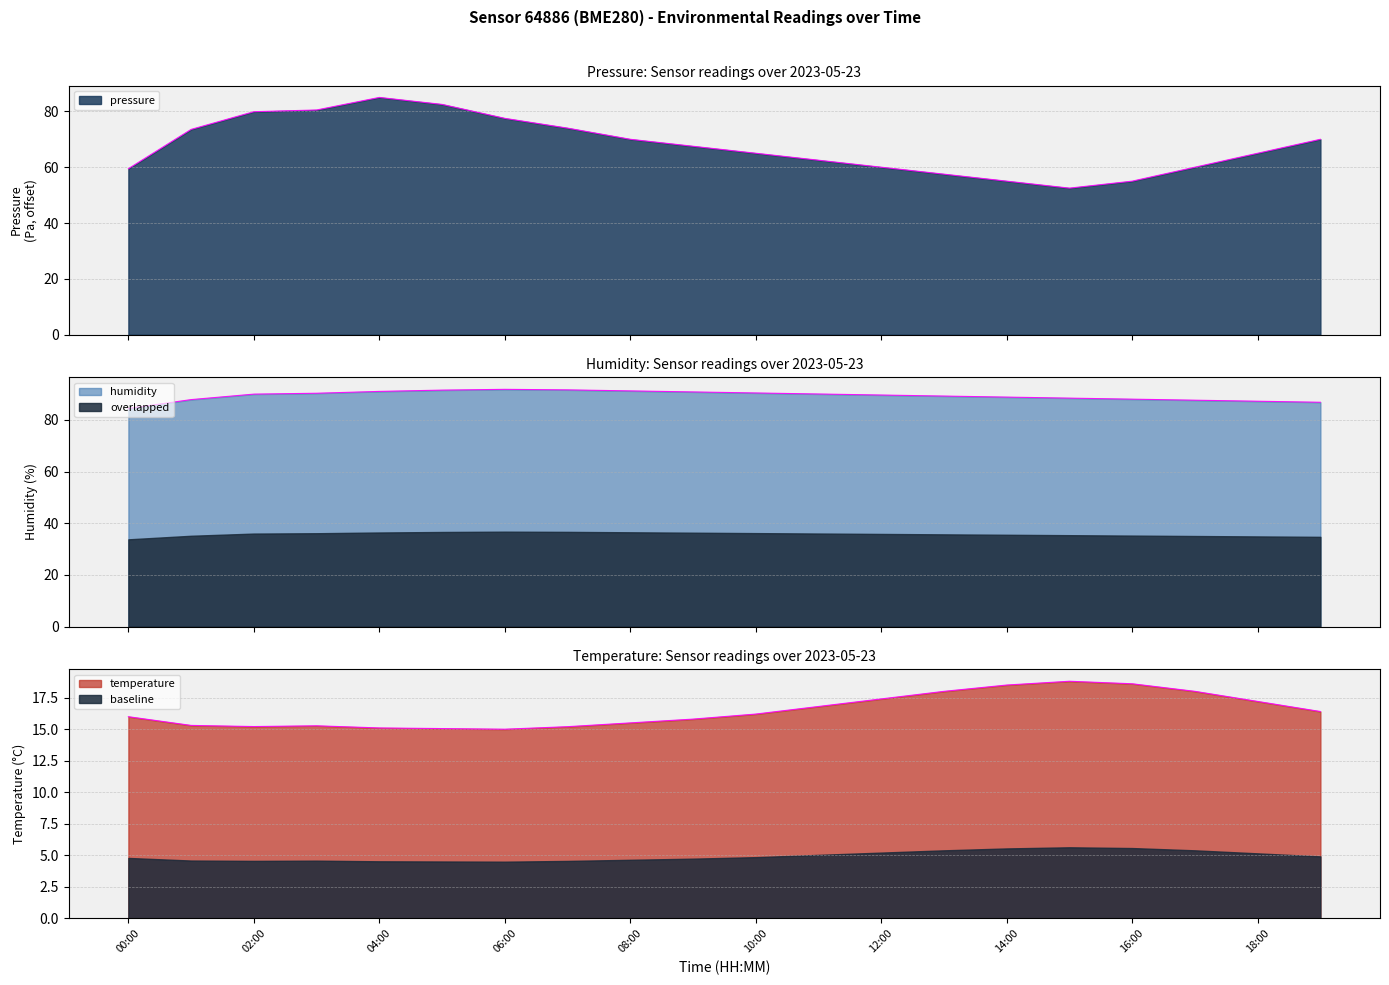

What is the average value of the pressure series?

67.6